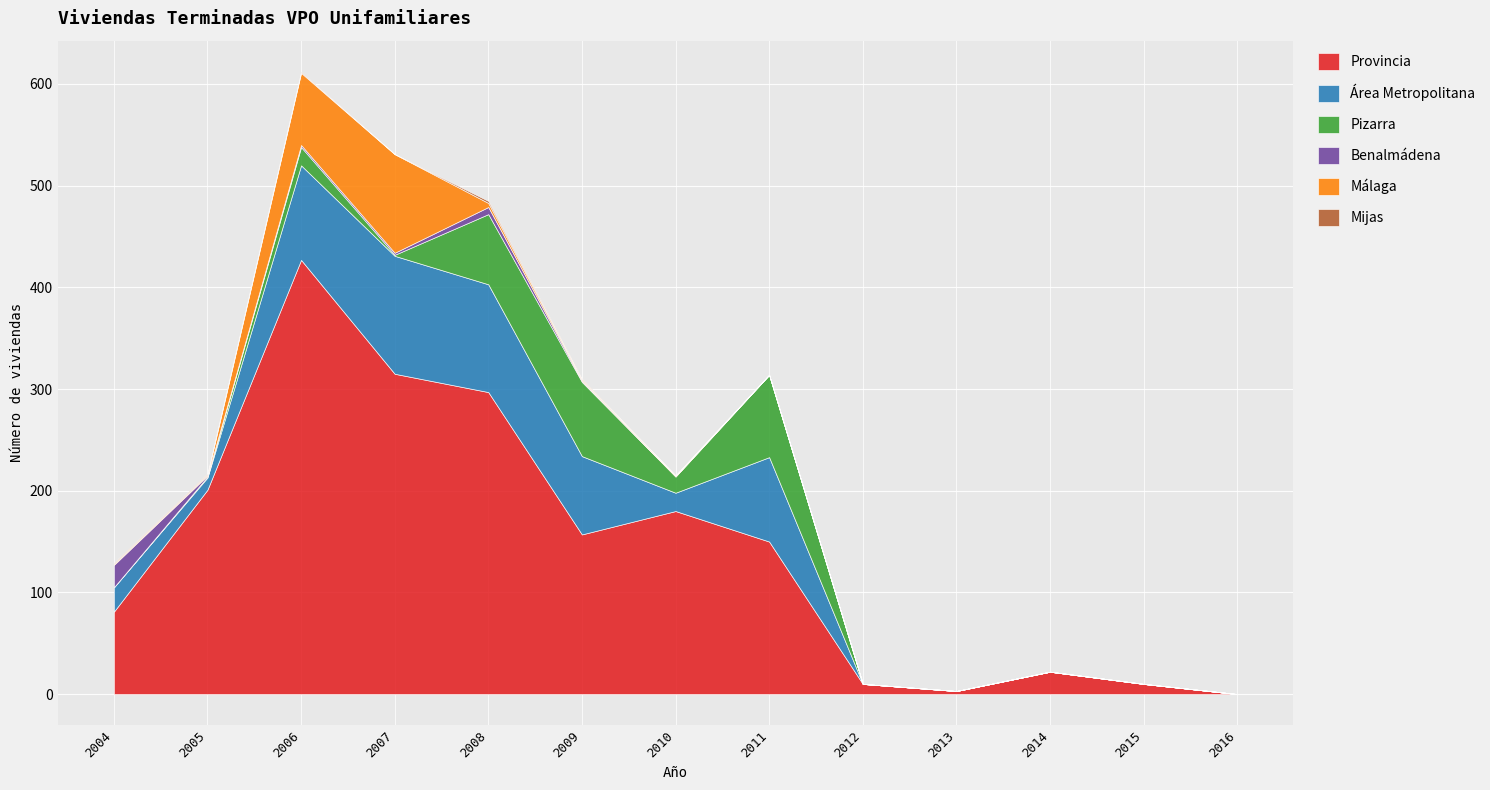

Is the value of Mijas at 2007 greater than the value of Pizarra at 2007?

No